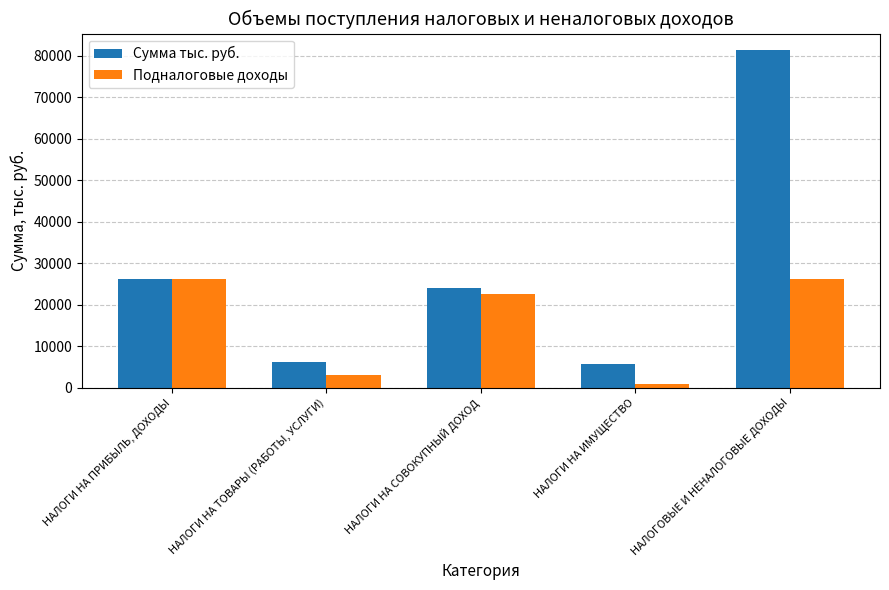

Which series has the widest spread of values?

Сумма тыс. руб.